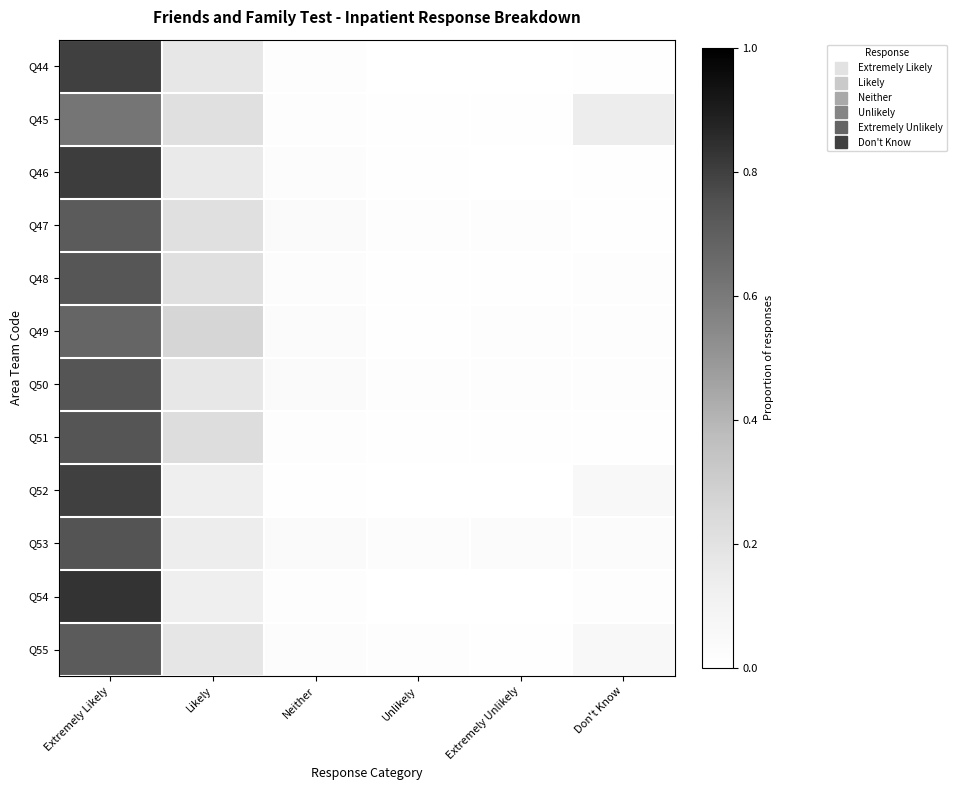

How many categories are shown in the chart?

6